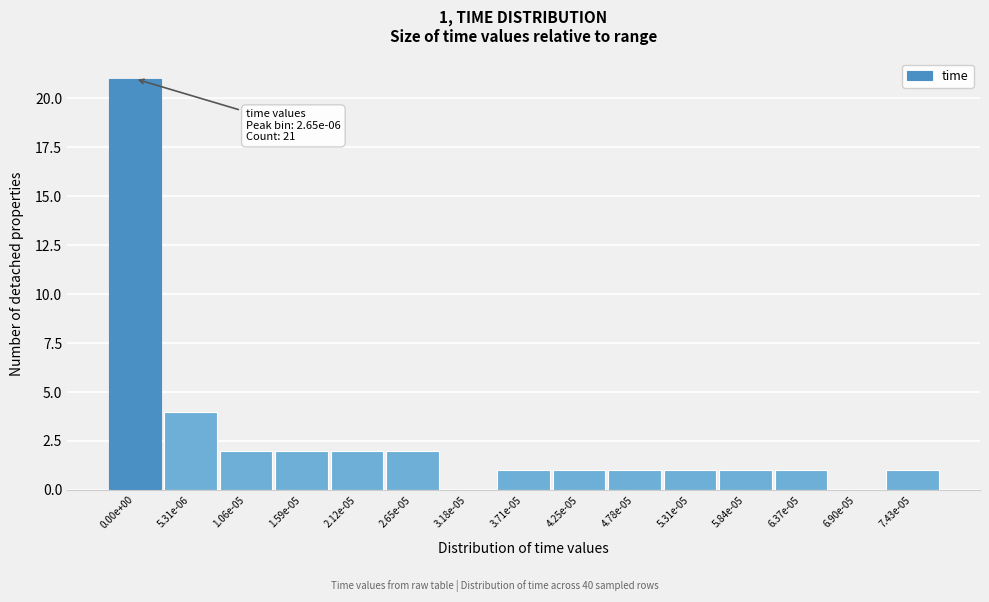

Reading right to left, transcribe all the data shown in this chart.

7.43e-05=1	6.90e-05=0	6.37e-05=1	5.84e-05=1	5.31e-05=1	4.78e-05=1	4.25e-05=1	3.71e-05=1	3.18e-05=0	2.65e-05=2	2.12e-05=2	1.59e-05=2	1.06e-05=2	5.31e-06=4	0.00e+00=21